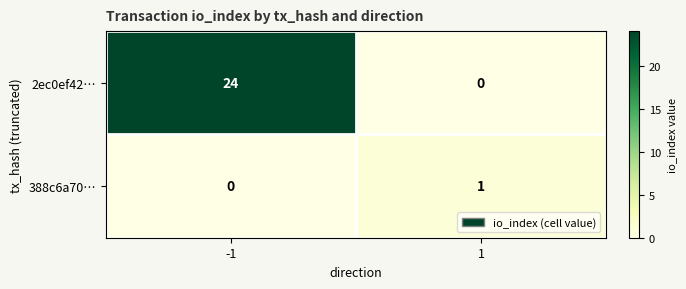

Rank the series by their maximum value, from highest to lowest.

2ec0ef42…, 388c6a70…